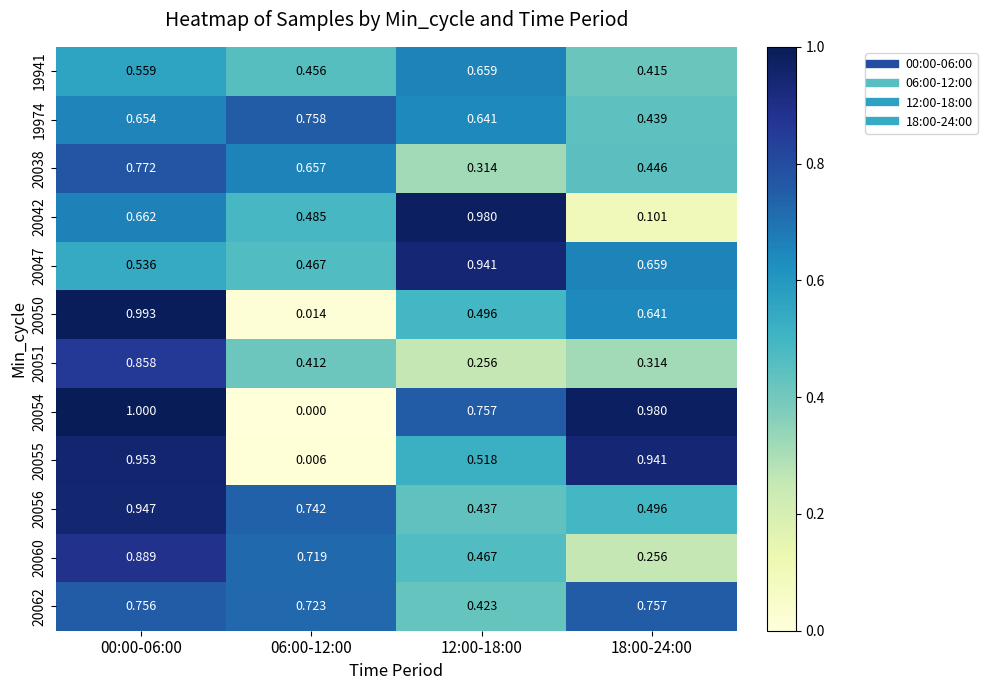

Is the value of 19941 at 18:00-24:00 greater than the value of 20055 at 00:00-06:00?

No